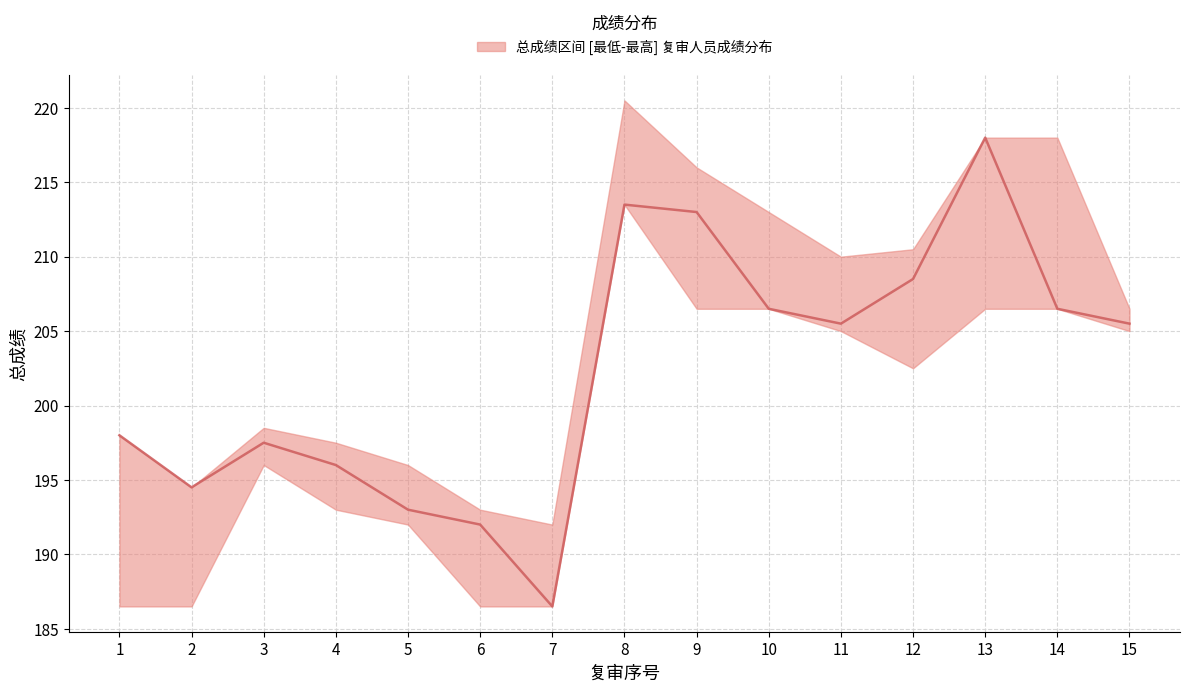

Rank the categories by value from highest to lowest.

13, 8, 9, 12, 10, 14, 11, 15, 1, 3, 4, 2, 5, 6, 7